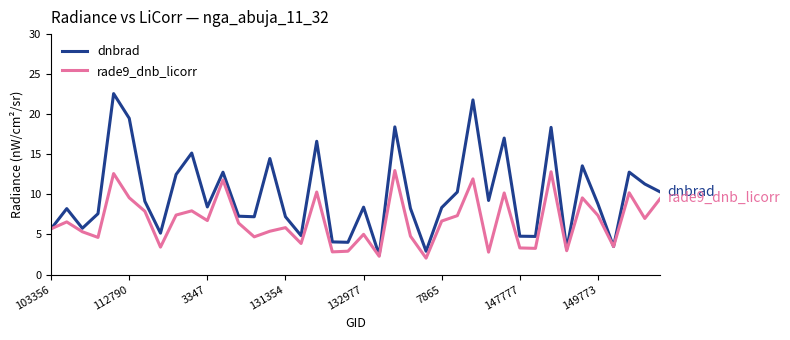

What is the difference between the maximum and second lowest values in the rade9_dnb_licorr series?

10.7